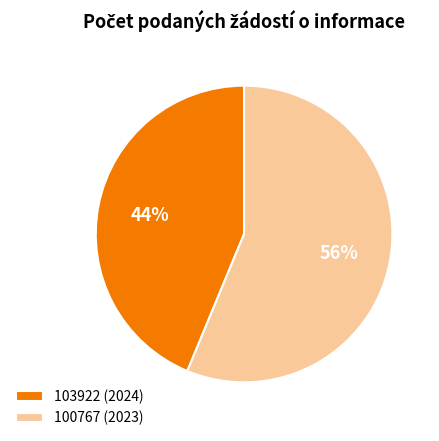

Which has a higher value, 103922 (2024) or 100767 (2023)?

100767 (2023)